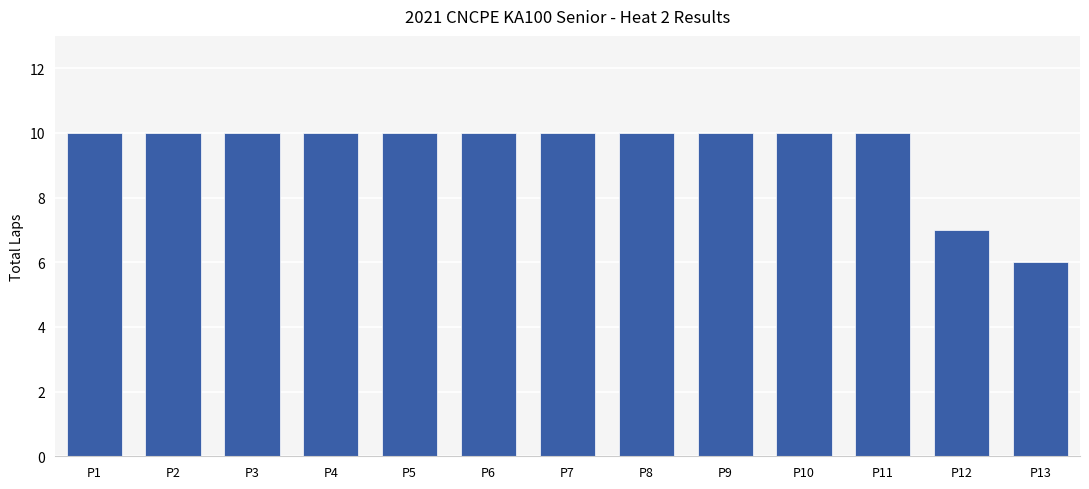

Are the bars grouped side by side (vs. stacked)?

No